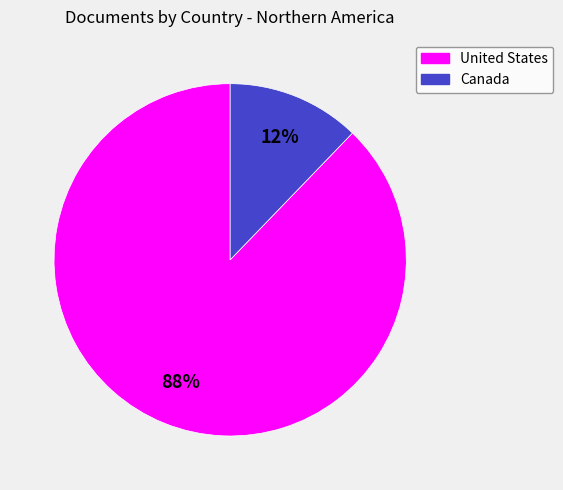

How many slices are in this pie chart?

2